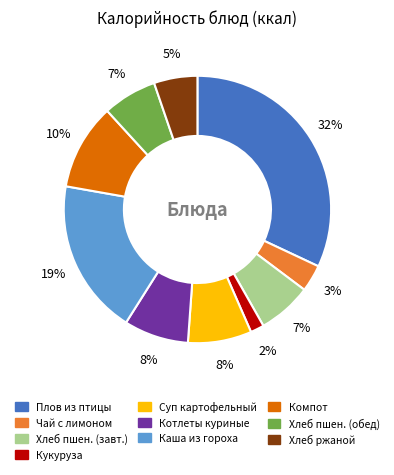

Is there a majority slice in this chart?

No